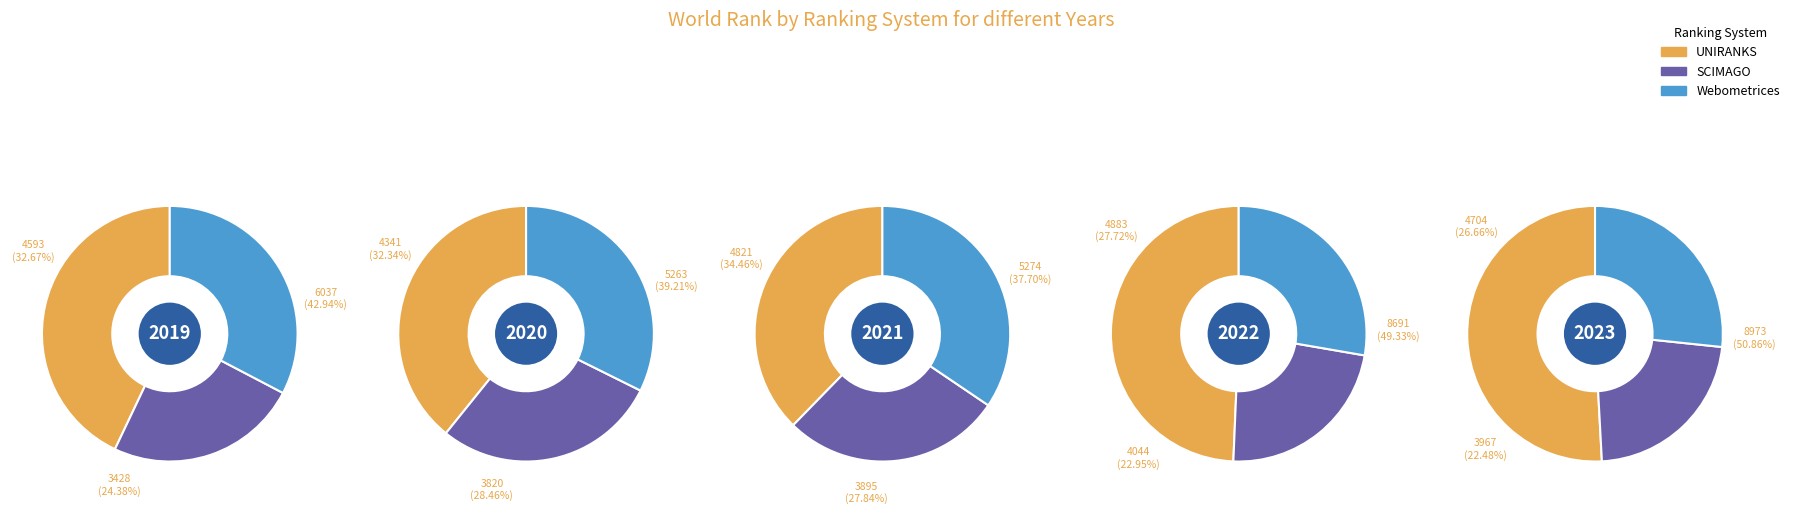

Rank the series at 2021 from lowest to highest value.

SCIMAGO, Webometrices, UNIRANKS